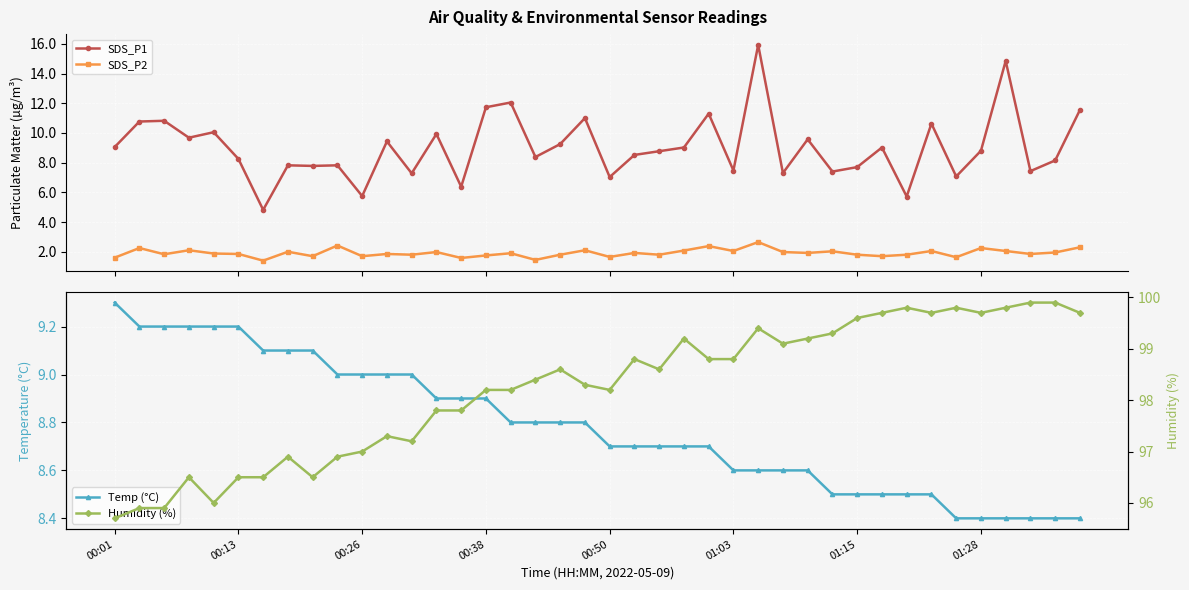

True or false: SDS_P2 has more than 1 points higher than both neighbors.

True